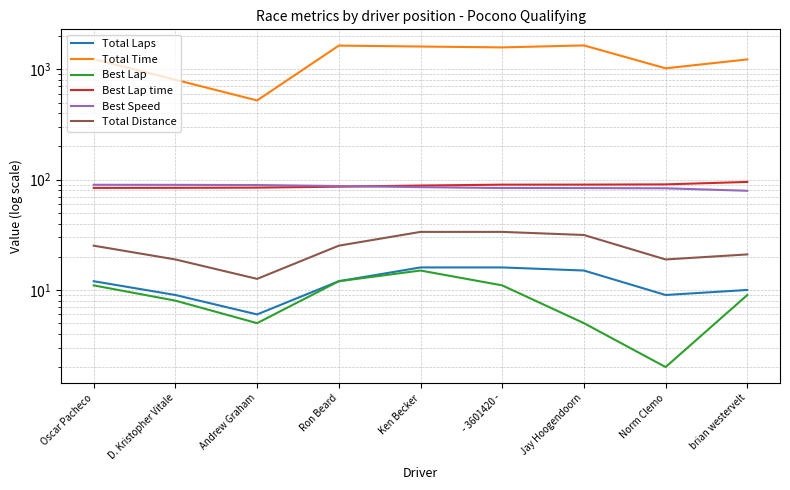

Reading right to left, transcribe all the data shown in this chart.

Total Laps: brian westervelt=10.0	Norm Clemo=9.0	Jay Hoogendoorn=15.0	- 3601420 -=16.0	Ken Becker=16.0	Ron Beard=12.0	Andrew Graham=6.0	D. Kristopher Vitale=9.0	Oscar Pacheco=12.0
Total Time: brian westervelt=1229.9	Norm Clemo=1021.9	Jay Hoogendoorn=1647.8	- 3601420 -=1580.9	Ken Becker=1610.0	Ron Beard=1641.5	Andrew Graham=522.3	D. Kristopher Vitale=804.8	Oscar Pacheco=1237.4
Best Lap: brian westervelt=9.0	Norm Clemo=2.0	Jay Hoogendoorn=5.0	- 3601420 -=11.0	Ken Becker=15.0	Ron Beard=12.0	Andrew Graham=5.0	D. Kristopher Vitale=8.0	Oscar Pacheco=11.0
Best Lap time: brian westervelt=95.4	Norm Clemo=90.6	Jay Hoogendoorn=90.2	- 3601420 -=90.1	Ken Becker=88.4	Ron Beard=86.3	Andrew Graham=84.6	D. Kristopher Vitale=84.3	Oscar Pacheco=84.2
Best Speed: brian westervelt=79.3	Norm Clemo=83.5	Jay Hoogendoorn=83.8	- 3601420 -=83.9	Ken Becker=85.5	Ron Beard=87.6	Andrew Graham=89.3	D. Kristopher Vitale=89.7	Oscar Pacheco=89.8
Total Distance: brian westervelt=21.0	Norm Clemo=18.9	Jay Hoogendoorn=31.5	- 3601420 -=33.6	Ken Becker=33.6	Ron Beard=25.2	Andrew Graham=12.6	D. Kristopher Vitale=18.9	Oscar Pacheco=25.2